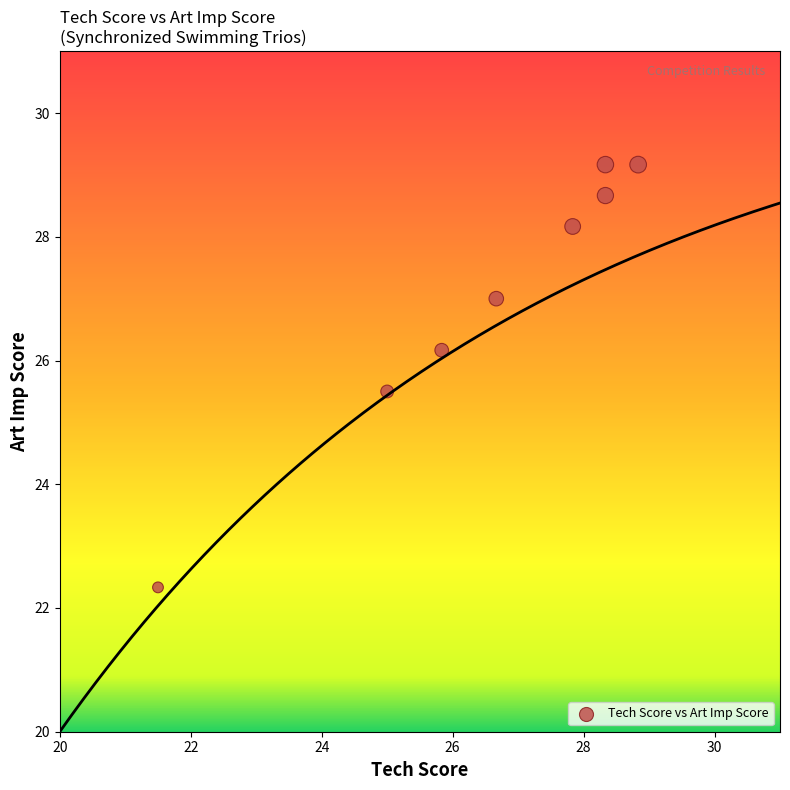

What is the range of Y values (max minus min)?

6.8